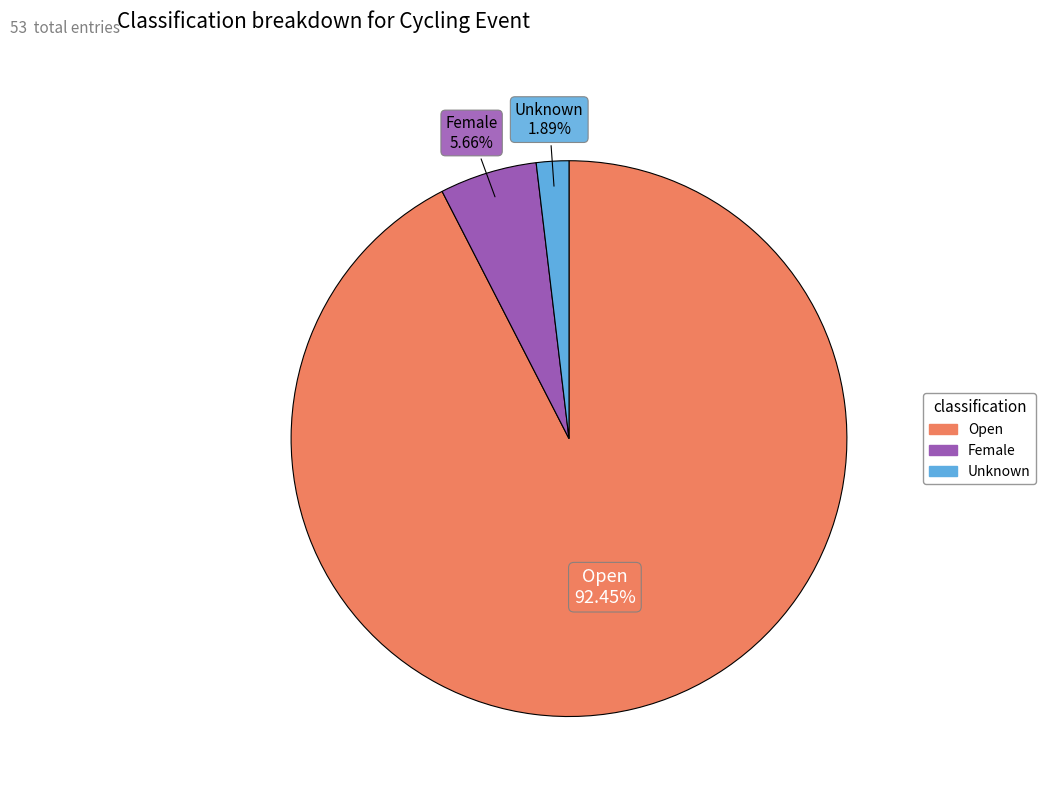

What is the smallest slice in the pie chart?

Unknown